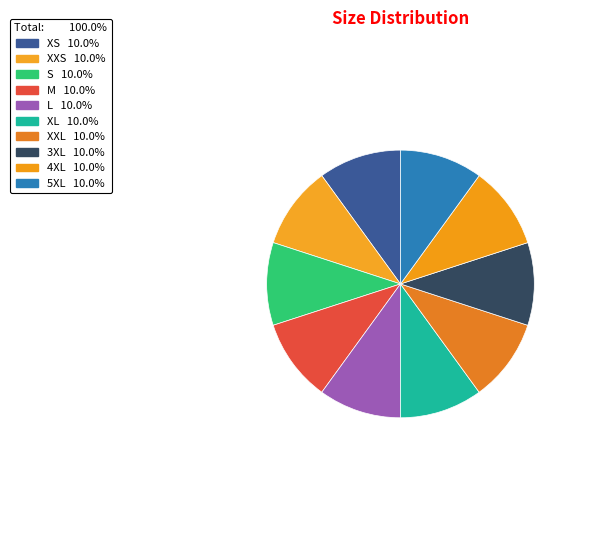

How many slices are in this pie chart?

10